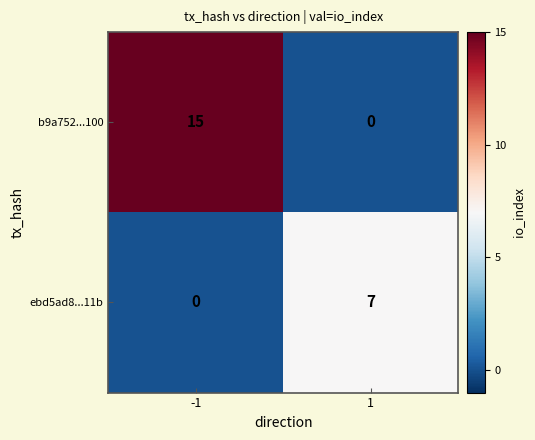

How many data points in b9a752...100 are less than 15?

1